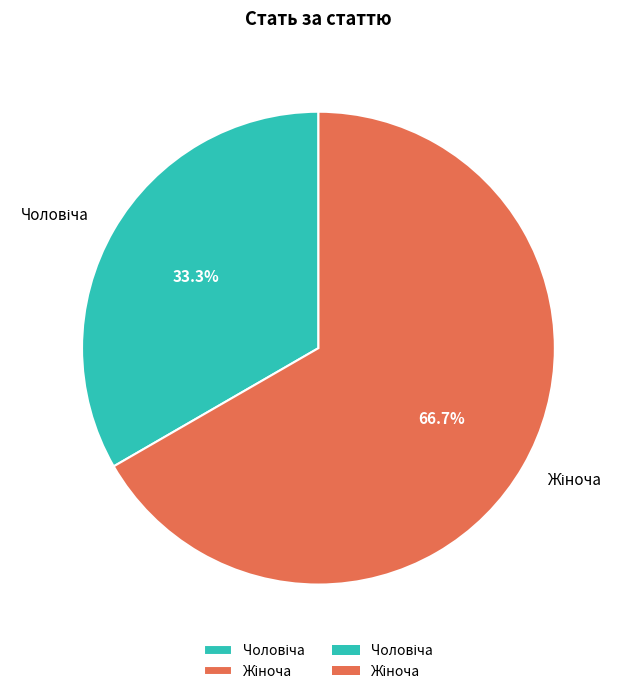

Does any single category account for the majority?

Yes